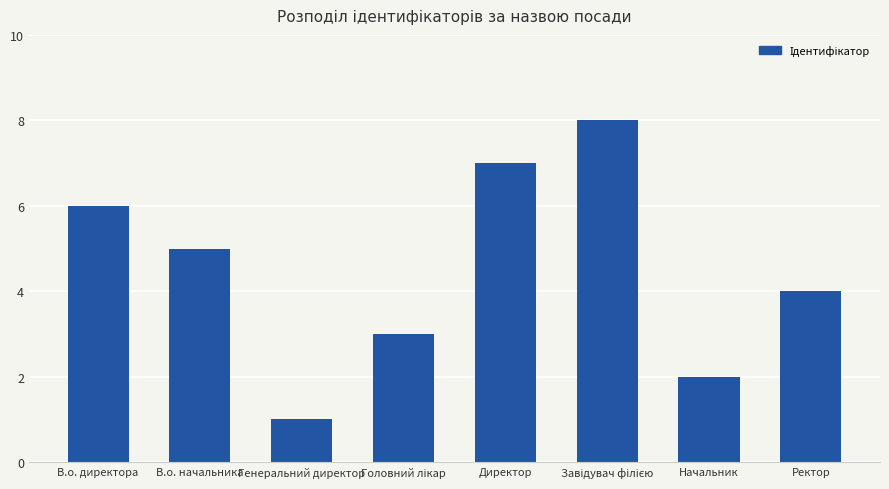

The chart shows a value of 7 at Директор. True or false?

True